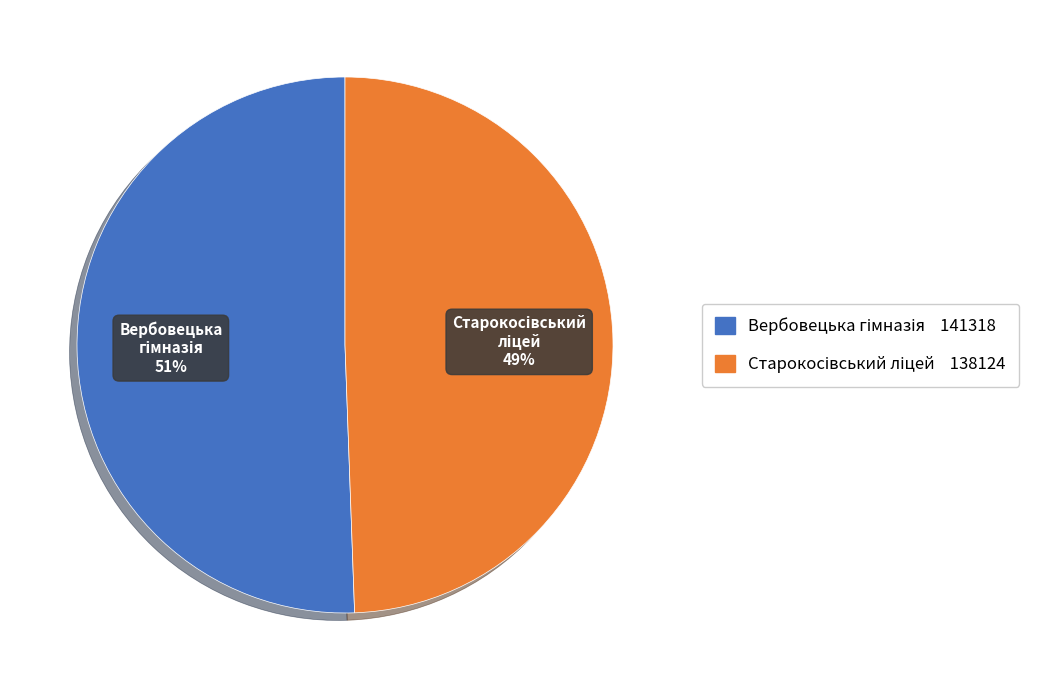

Is there a majority slice in this chart?

Yes